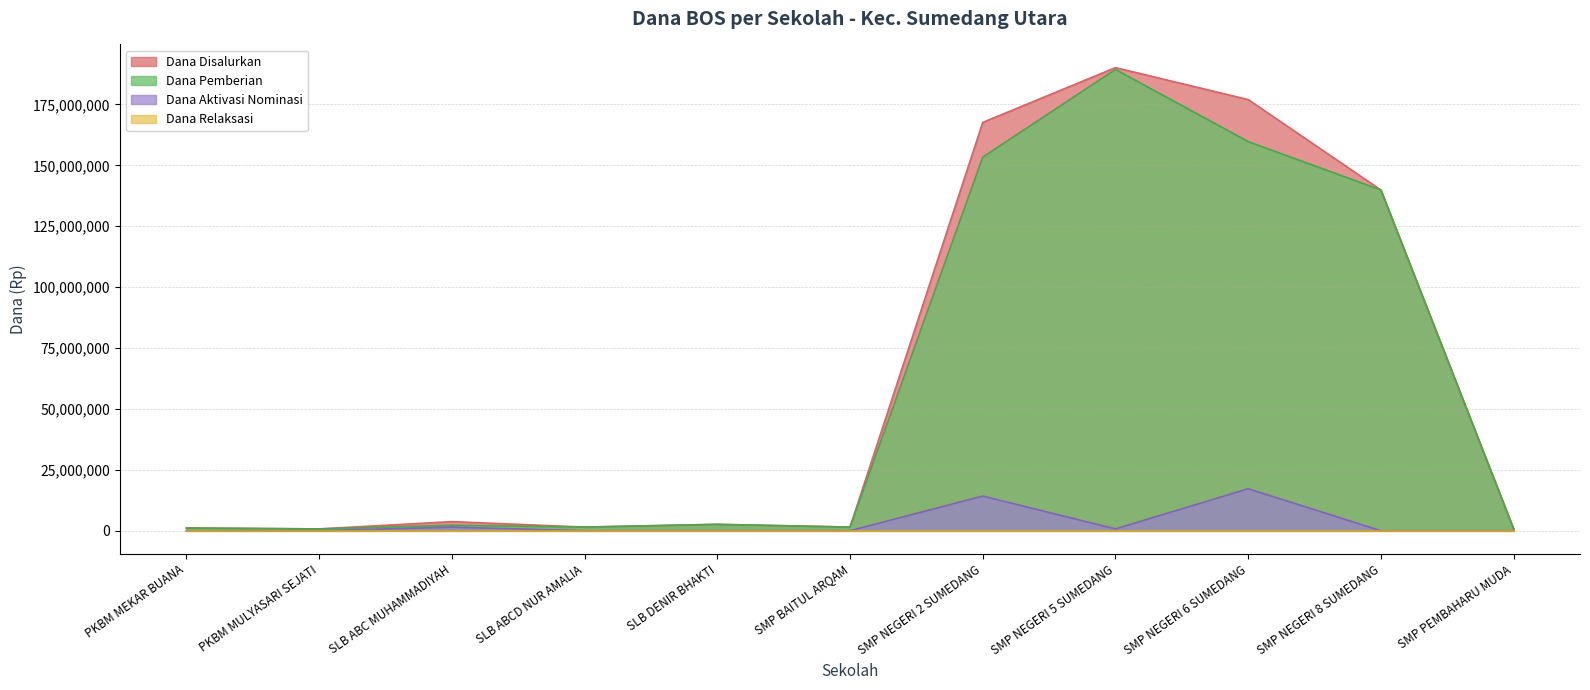

True or false: Dana Pemberian and Dana Aktivasi Nominasi intersect in this chart.

False